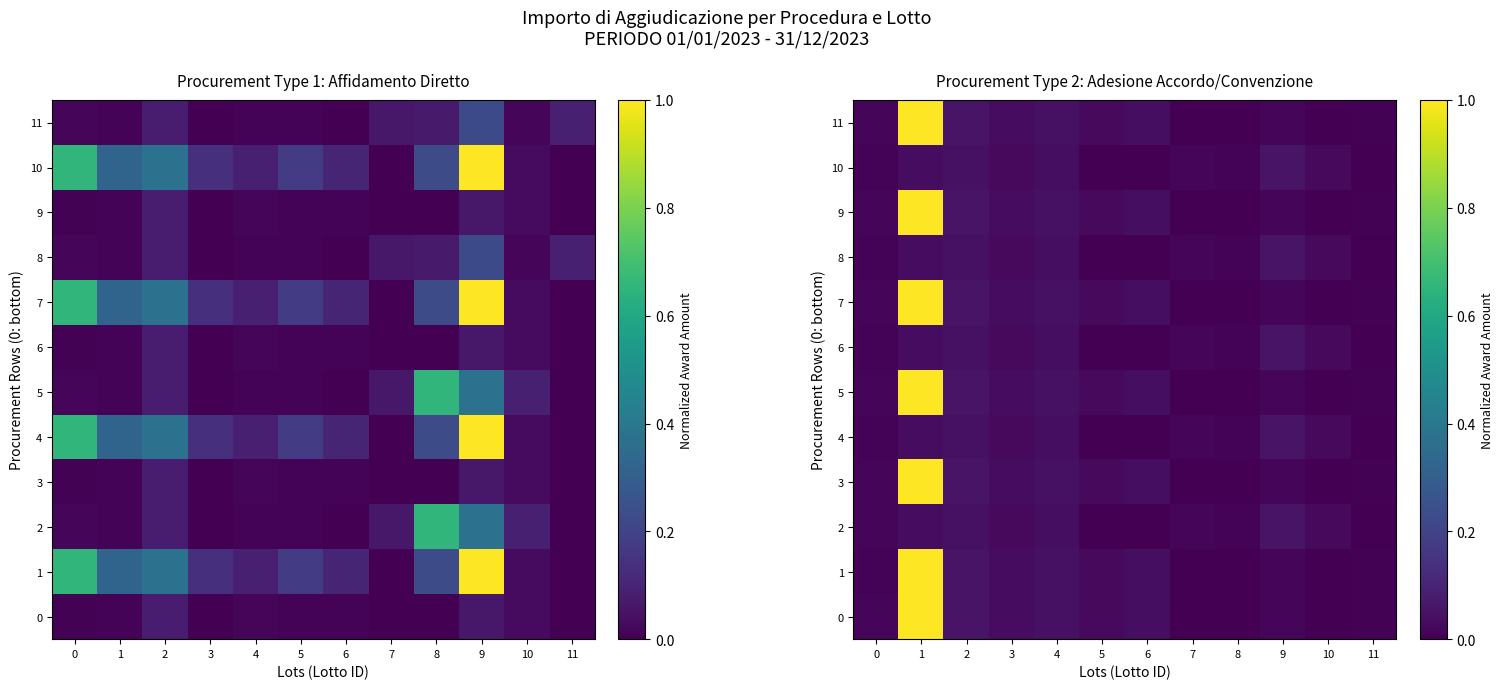

What is the difference between the maximum and second lowest values in the 5 series?

1.0